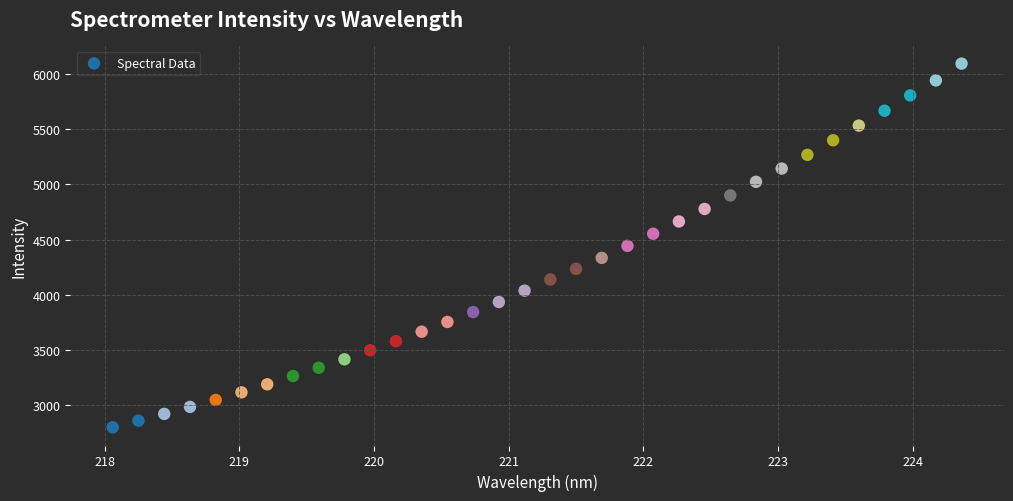

What is the range of Y values (max minus min)?

3295.9